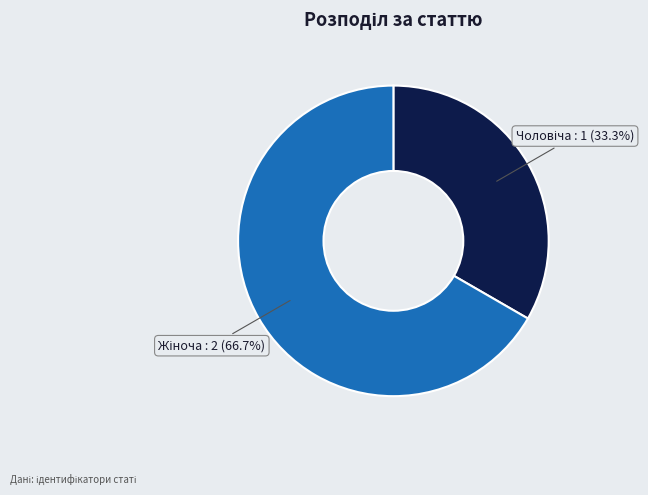

Is there a majority slice in this chart?

Yes